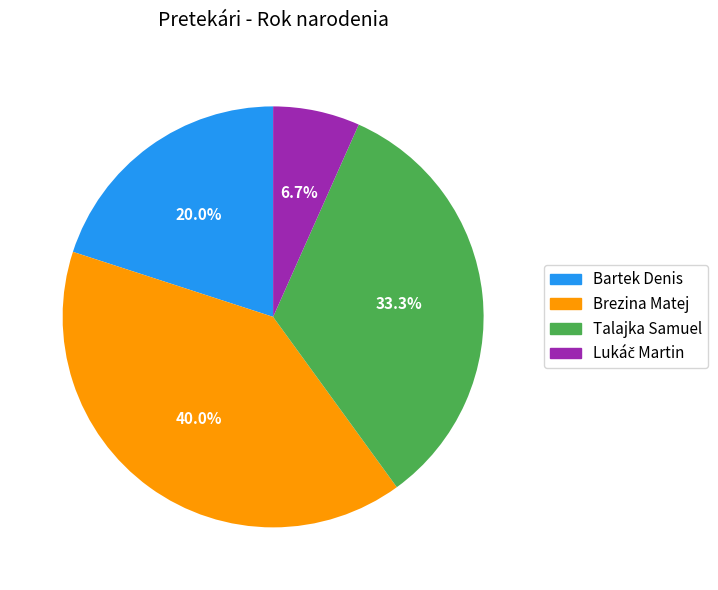

To the nearest percent, what is the difference between the Bartek Denis and Brezina Matej slice percentages?

20%